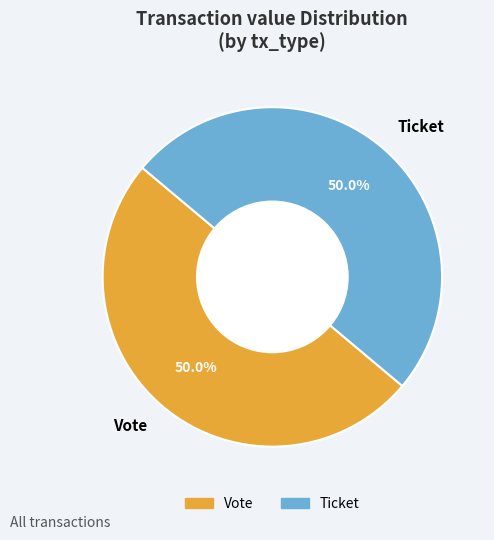

Do Vote and Ticket together represent more than half of the pie?

Yes